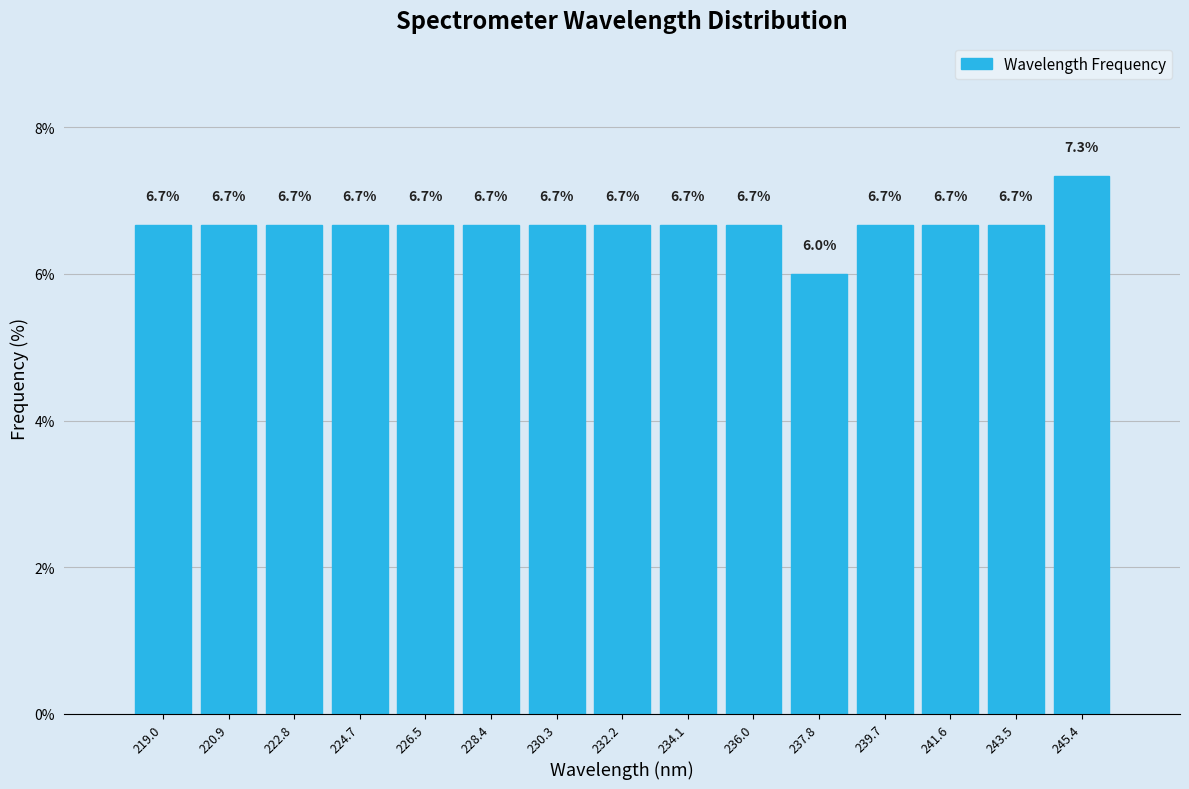

What is the height of the bar covering 240.6 to 242.6 on the x-axis? The bar edges are not printed on the chart, so give them approximately, as read against the axis.

6.7